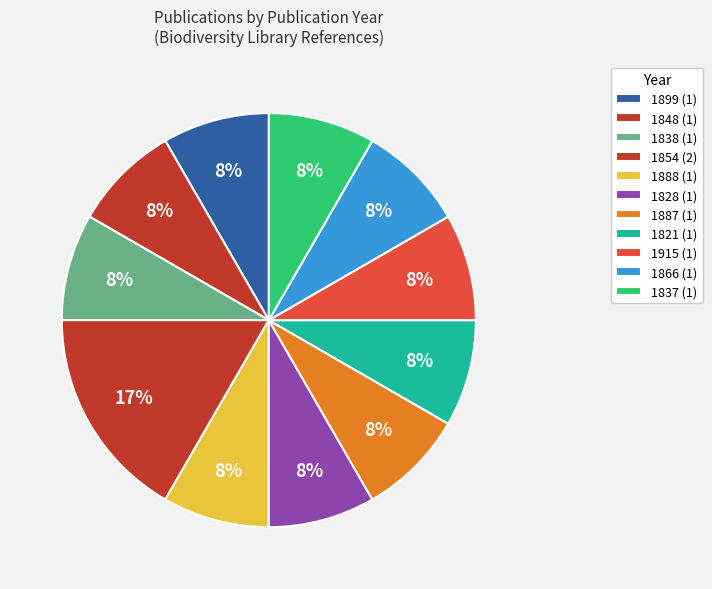

Count the number of slices in the pie.

11